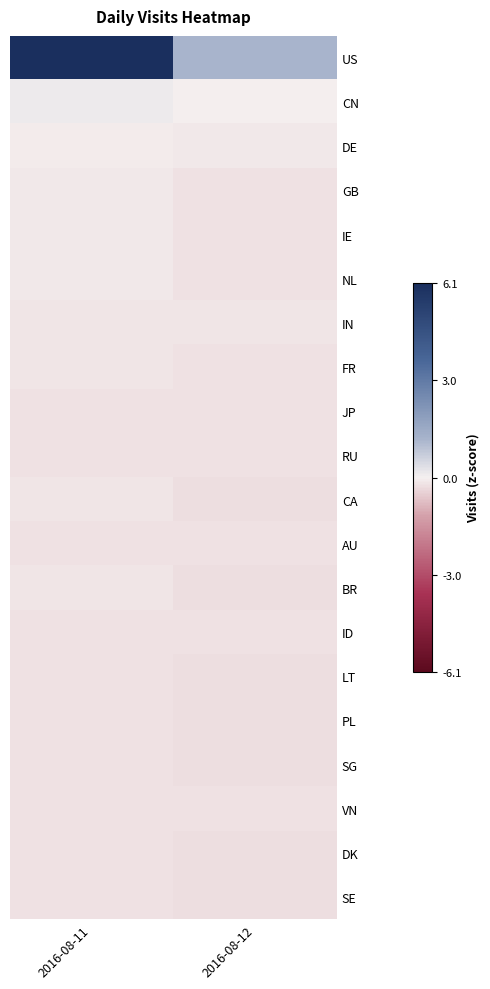

At which category is the sum across all series the highest?

2016-08-11